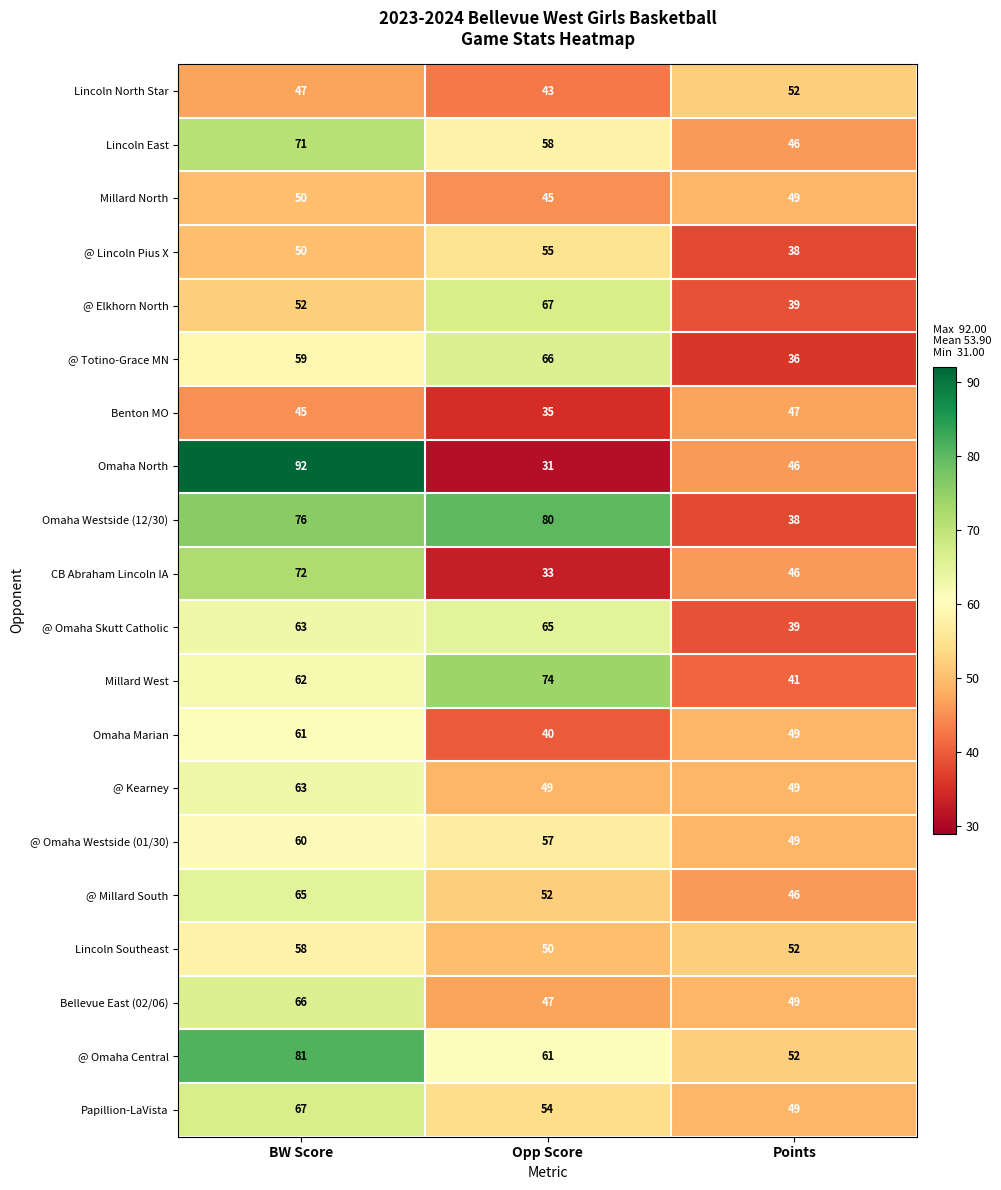

Which series changed the most between BW Score and Points?

Omaha North